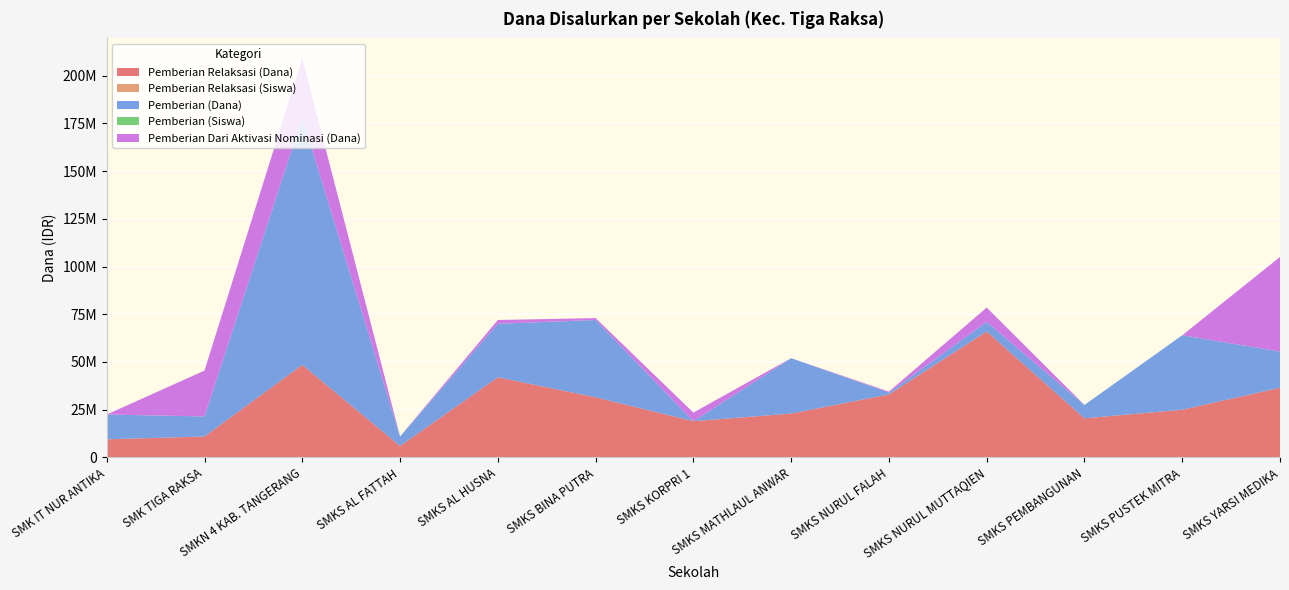

Reading left to right, transcribe all the data shown in this chart.

Pemberian Relaksasi (Dana): SMK IT NUR ANTIKA=9500000	SMK TIGA RAKSA=11000000	SMKN 4 KAB. TANGERANG=48500000	SMKS AL FATTAH=6000000	SMKS AL HUSNA=42000000	SMKS BINA PUTRA=31500000	SMKS KORPRI 1=19000000	SMKS MATHLAUL ANWAR=23000000	SMKS NURUL FALAH=33000000	SMKS NURUL MUTTAQIEN=66000000	SMKS PEMBANGUNAN=20500000	SMKS PUSTEK MITRA=25000000	SMKS YARSI MEDIKA=36500000
Pemberian Relaksasi (Siswa): SMK IT NUR ANTIKA=11	SMK TIGA RAKSA=18	SMKN 4 KAB. TANGERANG=64	SMKS AL FATTAH=6	SMKS AL HUSNA=48	SMKS BINA PUTRA=35	SMKS KORPRI 1=26	SMKS MATHLAUL ANWAR=28	SMKS NURUL FALAH=37	SMKS NURUL MUTTAQIEN=71	SMKS PEMBANGUNAN=22	SMKS PUSTEK MITRA=27	SMKS YARSI MEDIKA=48
Pemberian (Dana): SMK IT NUR ANTIKA=13000000	SMK TIGA RAKSA=10500000	SMKN 4 KAB. TANGERANG=129500000	SMKS AL FATTAH=5000000	SMKS AL HUSNA=28000000	SMKS BINA PUTRA=40500000	SMKS KORPRI 1=0	SMKS MATHLAUL ANWAR=29000000	SMKS NURUL FALAH=1000000	SMKS NURUL MUTTAQIEN=5000000	SMKS PEMBANGUNAN=7000000	SMKS PUSTEK MITRA=39000000	SMKS YARSI MEDIKA=19000000
Pemberian (Siswa): SMK IT NUR ANTIKA=13	SMK TIGA RAKSA=11	SMKN 4 KAB. TANGERANG=157	SMKS AL FATTAH=5	SMKS AL HUSNA=36	SMKS BINA PUTRA=54	SMKS KORPRI 1=0	SMKS MATHLAUL ANWAR=34	SMKS NURUL FALAH=1	SMKS NURUL MUTTAQIEN=7	SMKS PEMBANGUNAN=8	SMKS PUSTEK MITRA=45	SMKS YARSI MEDIKA=20
Pemberian Dari Aktivasi Nominasi (Dana): SMK IT NUR ANTIKA=0	SMK TIGA RAKSA=24000000	SMKN 4 KAB. TANGERANG=31000000	SMKS AL FATTAH=0	SMKS AL HUSNA=2000000	SMKS BINA PUTRA=1000000	SMKS KORPRI 1=4500000	SMKS MATHLAUL ANWAR=0	SMKS NURUL FALAH=500000	SMKS NURUL MUTTAQIEN=7500000	SMKS PEMBANGUNAN=0	SMKS PUSTEK MITRA=0	SMKS YARSI MEDIKA=49500000